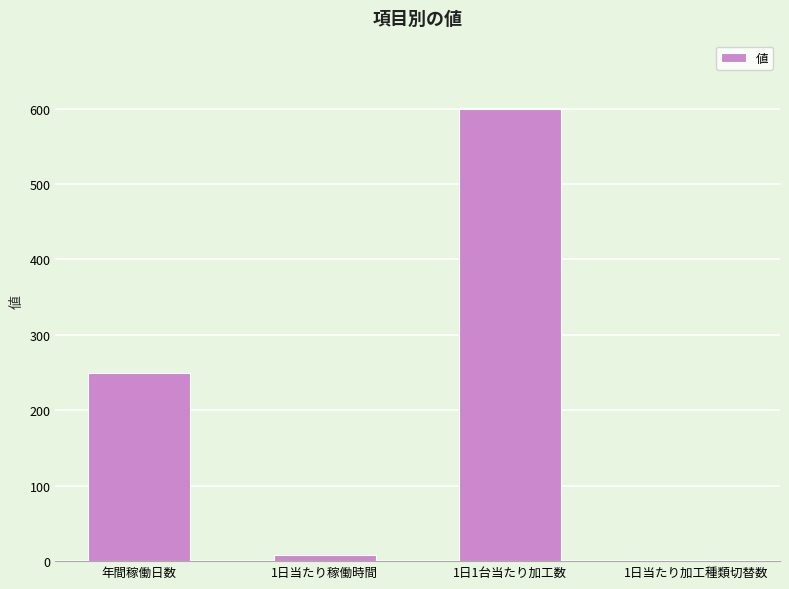

At which label is the value closest to 301?

年間稼働日数